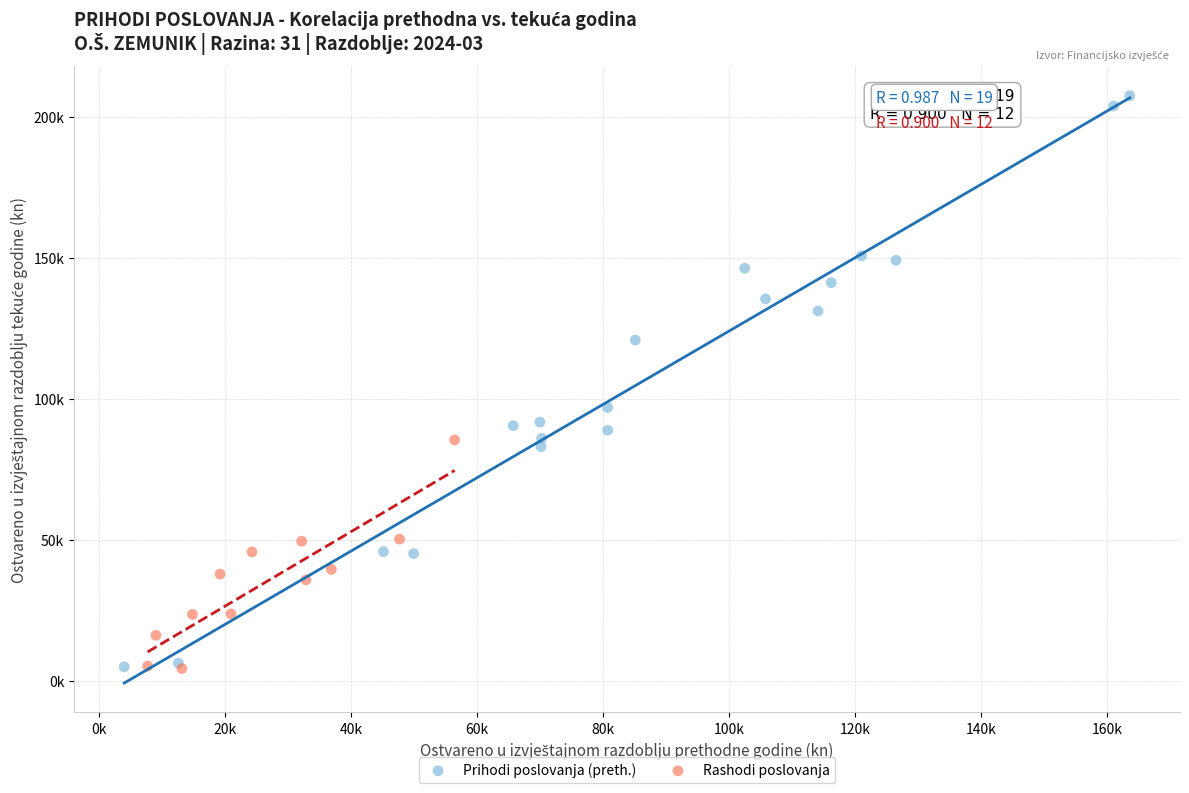

What are all the series names shown in the legend?

Prihodi poslovanja (preth.), Rashodi poslovanja